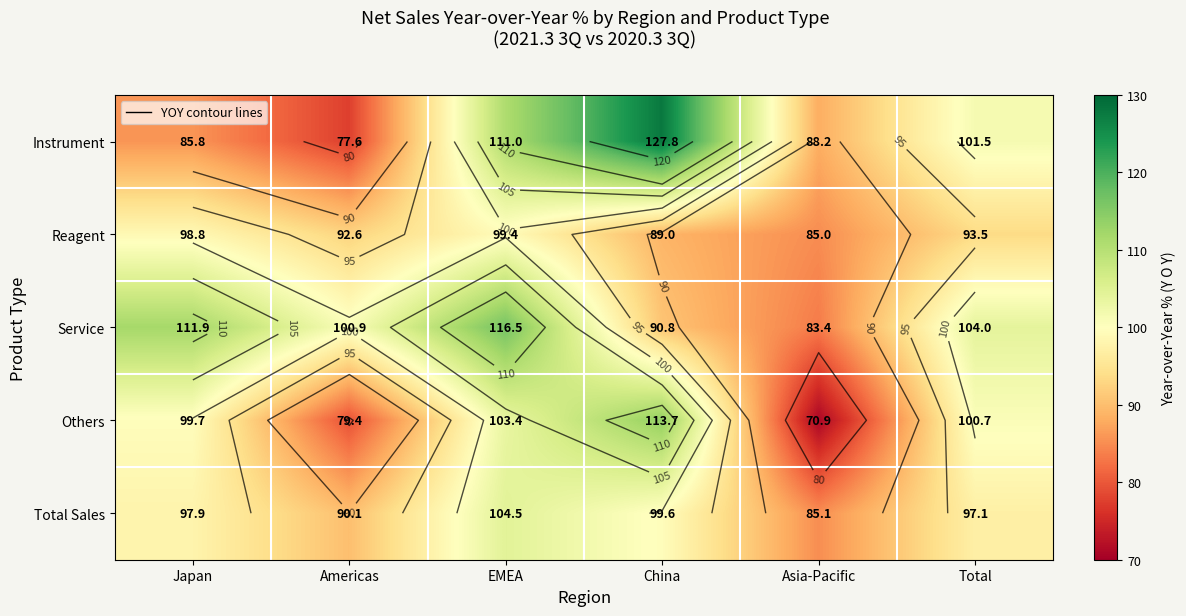

Count the number of data series in this chart.

5